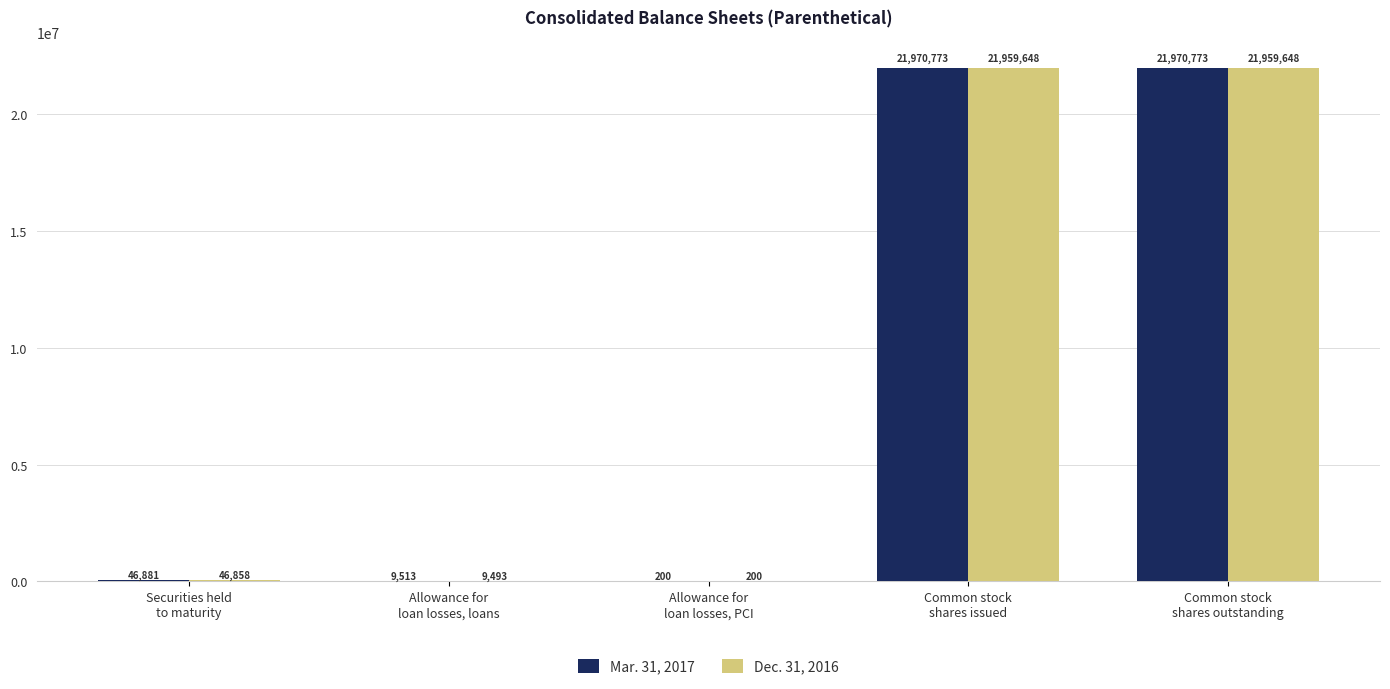

Which series has the largest total across all categories?

Mar. 31, 2017